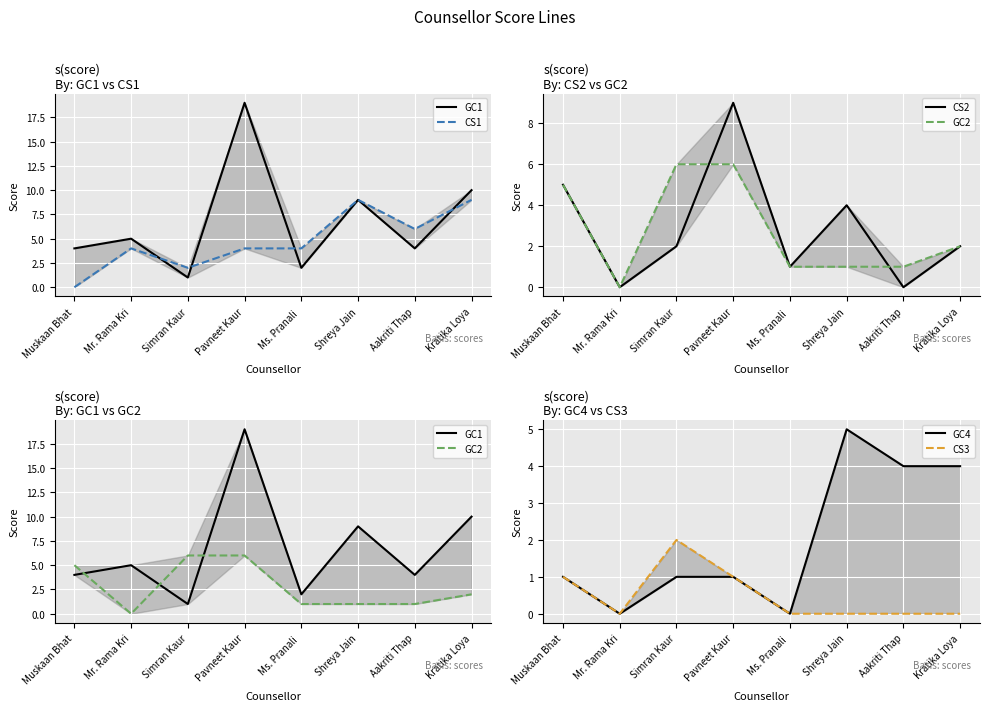

Which series changed the most between Ms. Pranali  and Aakriti Thap?

GC4